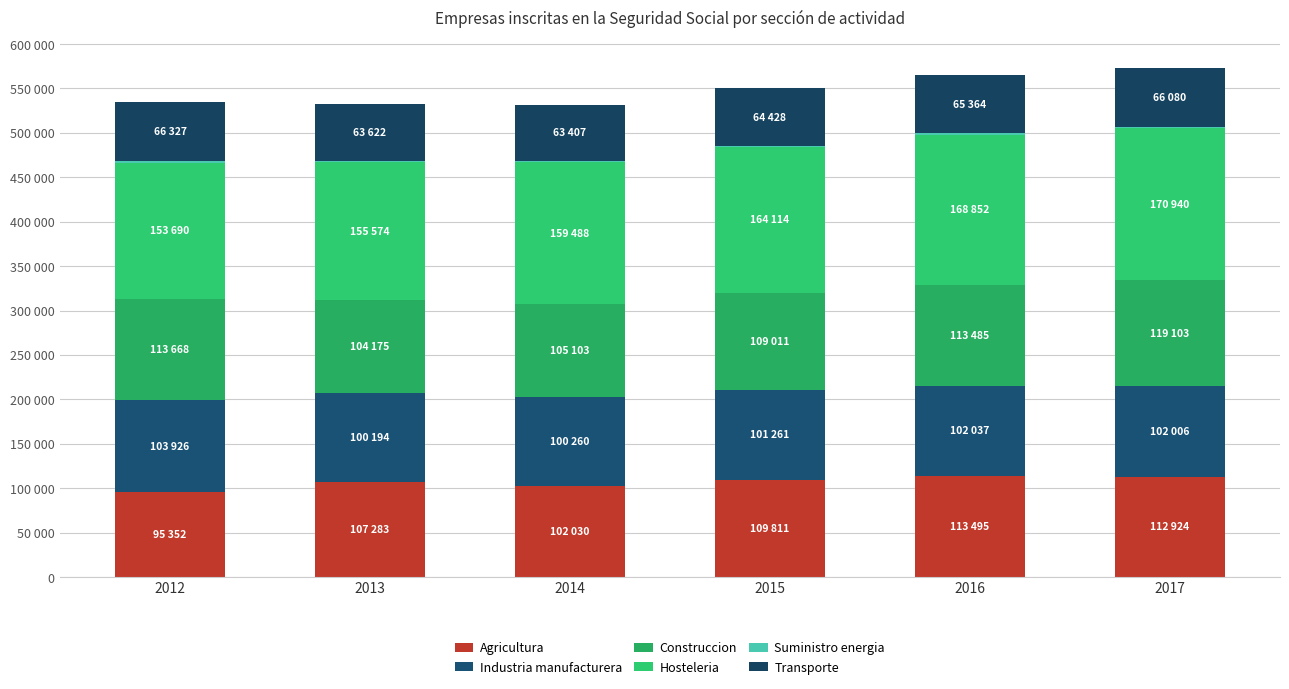

At which label is Agricultura closest to 104423?

2014